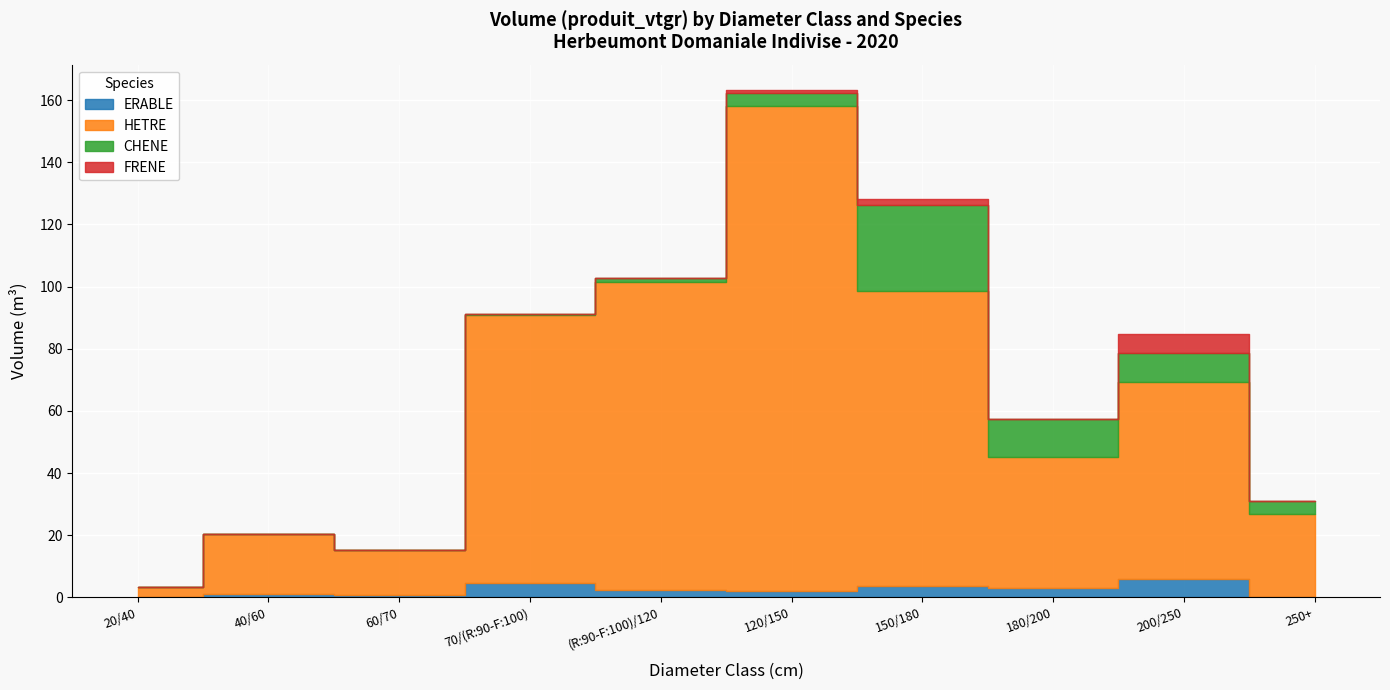

Which category has the highest value in the ERABLE series?

200/250